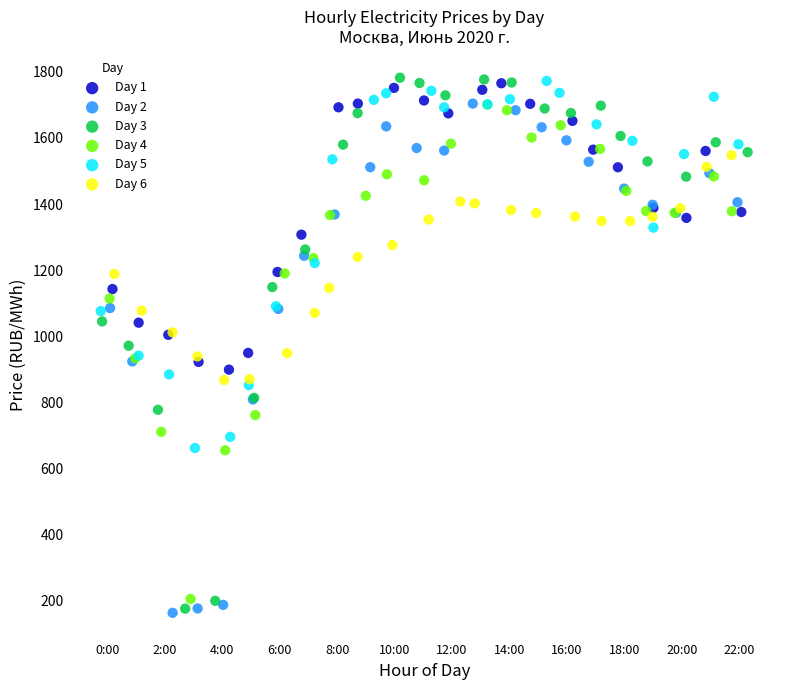

Which series has the largest Y range (max minus min)?

Day 3